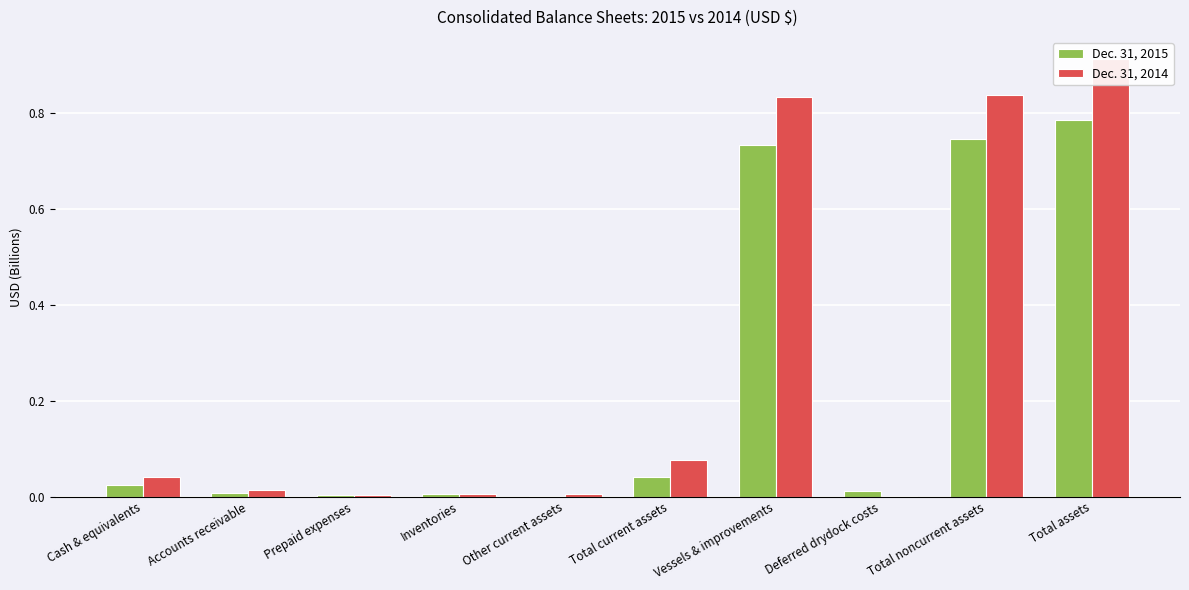

Reading right to left, what are all the values shown in this chart?

Dec. 31, 2015: Total assets=0.8	Total noncurrent assets=0.7	Deferred drydock costs=0.0	Vessels & improvements=0.7	Total current assets=0.0	Other current assets=0.0	Inventories=0.0	Prepaid expenses=0.0	Accounts receivable=0.0	Cash & equivalents=0.0
Dec. 31, 2014: Total assets=0.9	Total noncurrent assets=0.8	Deferred drydock costs=0.0	Vessels & improvements=0.8	Total current assets=0.1	Other current assets=0.0	Inventories=0.0	Prepaid expenses=0.0	Accounts receivable=0.0	Cash & equivalents=0.0